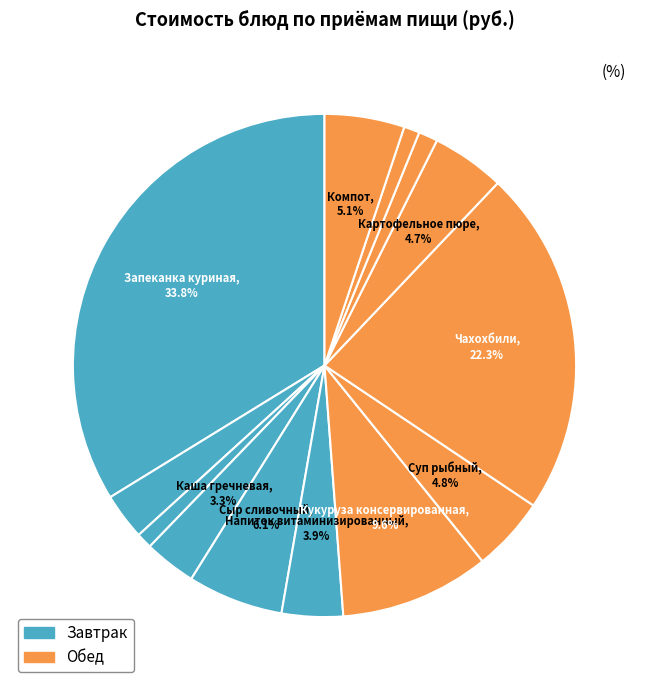

Count the number of slices in the pie.

13